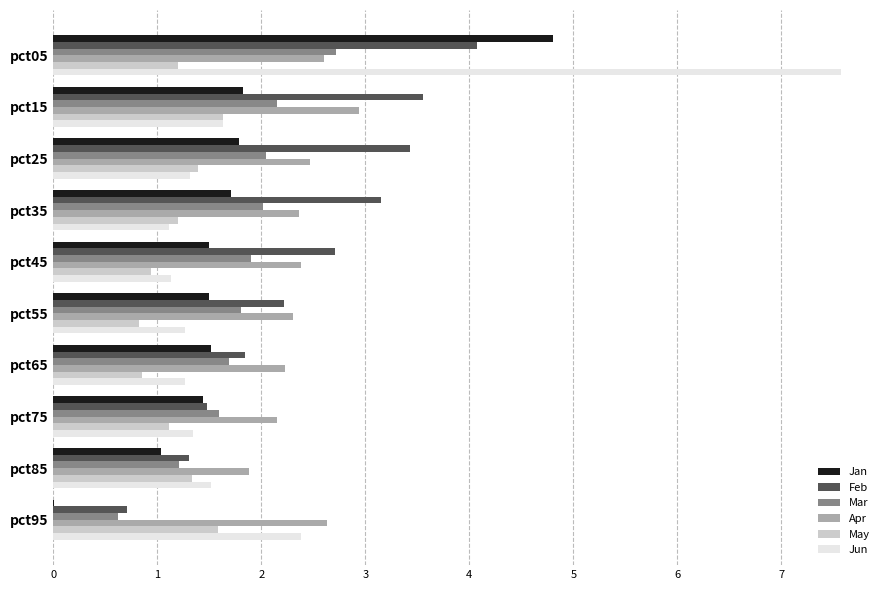

What is the sum of the May values at pct85 and pct75?

2.4